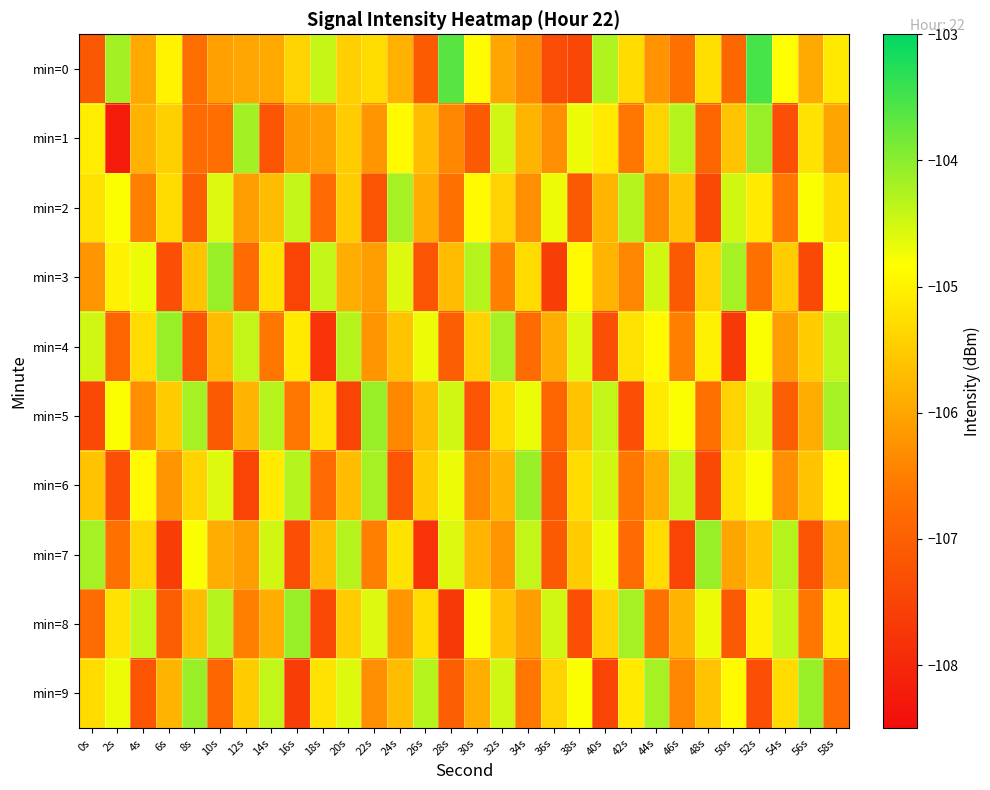

Which label corresponds to the largest value in the chart?

52s